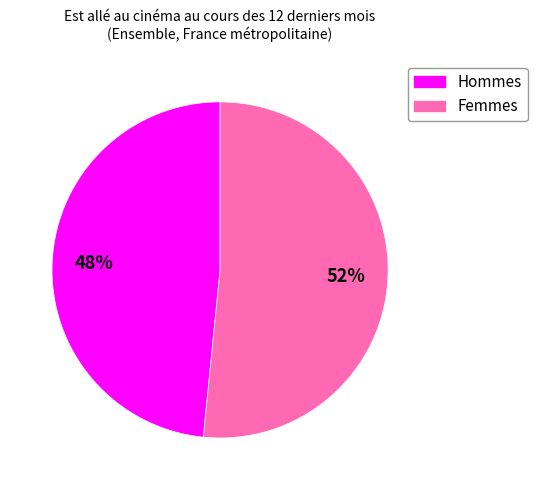

The Femmes slice represents 39% of the pie. True or false?

False